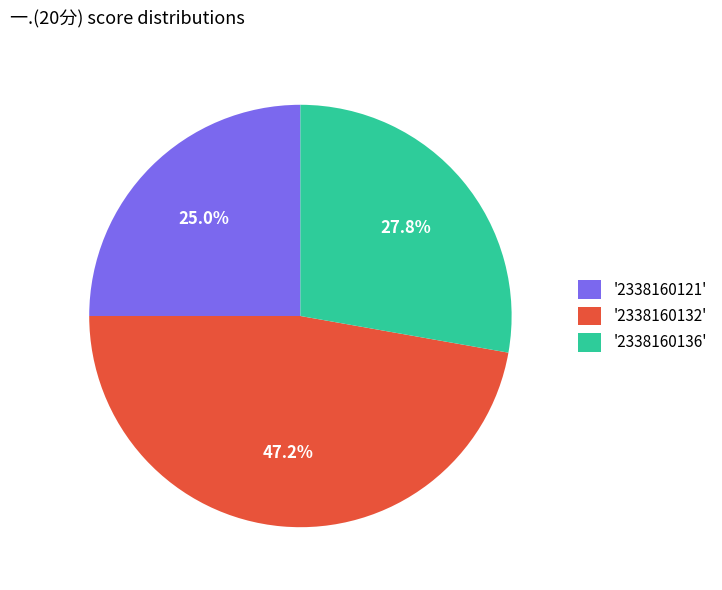

Is the sum of '2338160132' and '2338160136' greater than half?

Yes